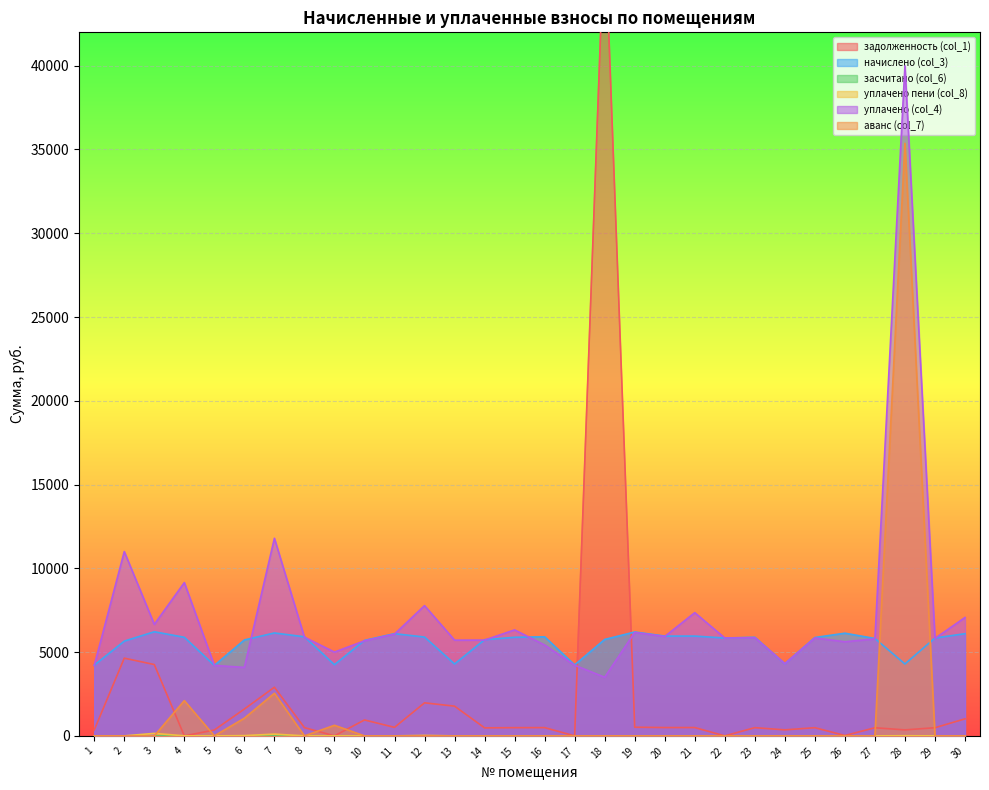

The value of уплачено (col_4) at 12 is 3848.9. True or false?

False